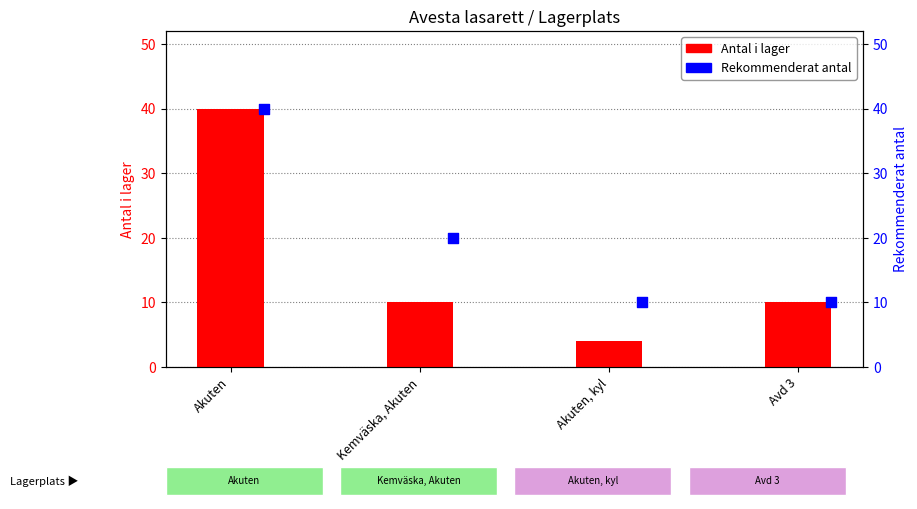

What is the total value across all series at Kemväska, Akuten?

30